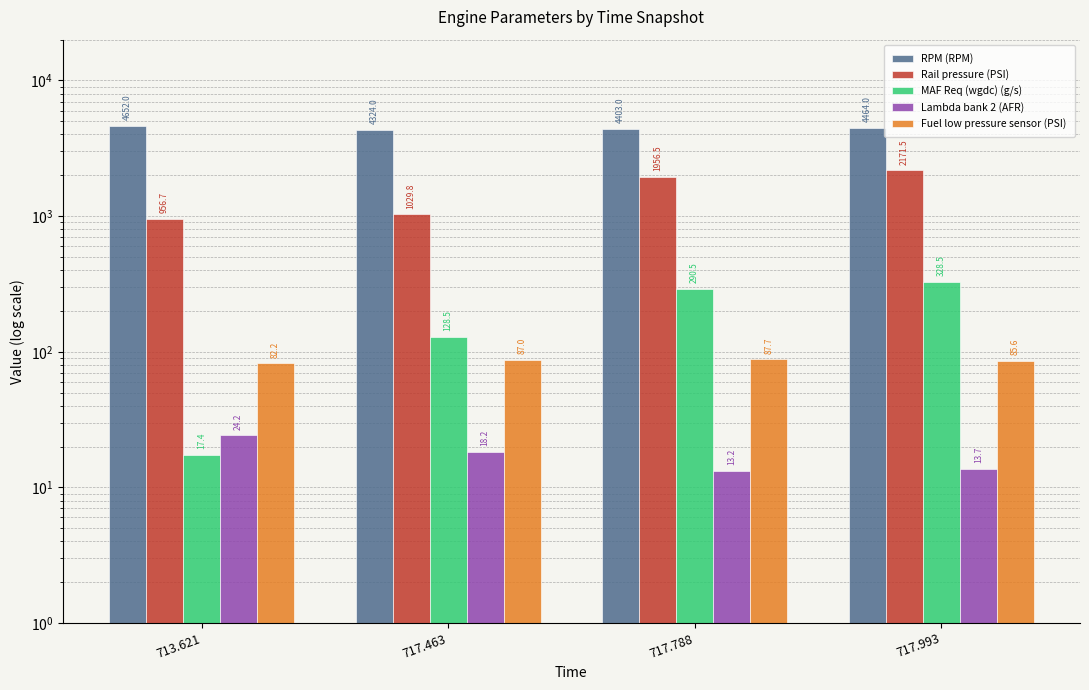

What is the difference between the Fuel low pressure sensor (PSI) values at 717.788 and 713.621?

5.5